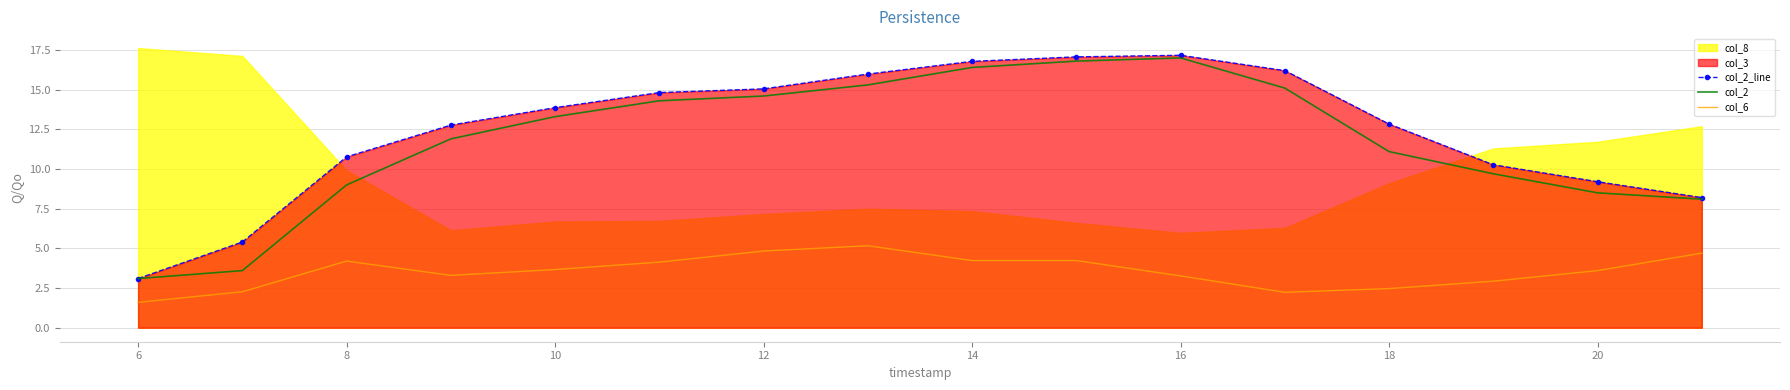

At which category does col_6 reach its first local peak?

8